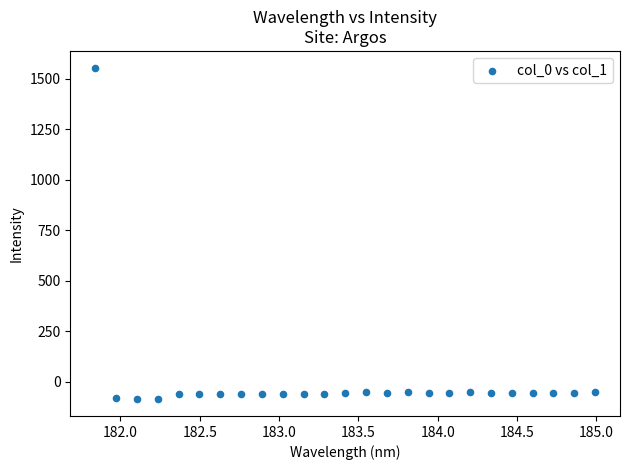

What is the range of Y values (max minus min)?

1644.8